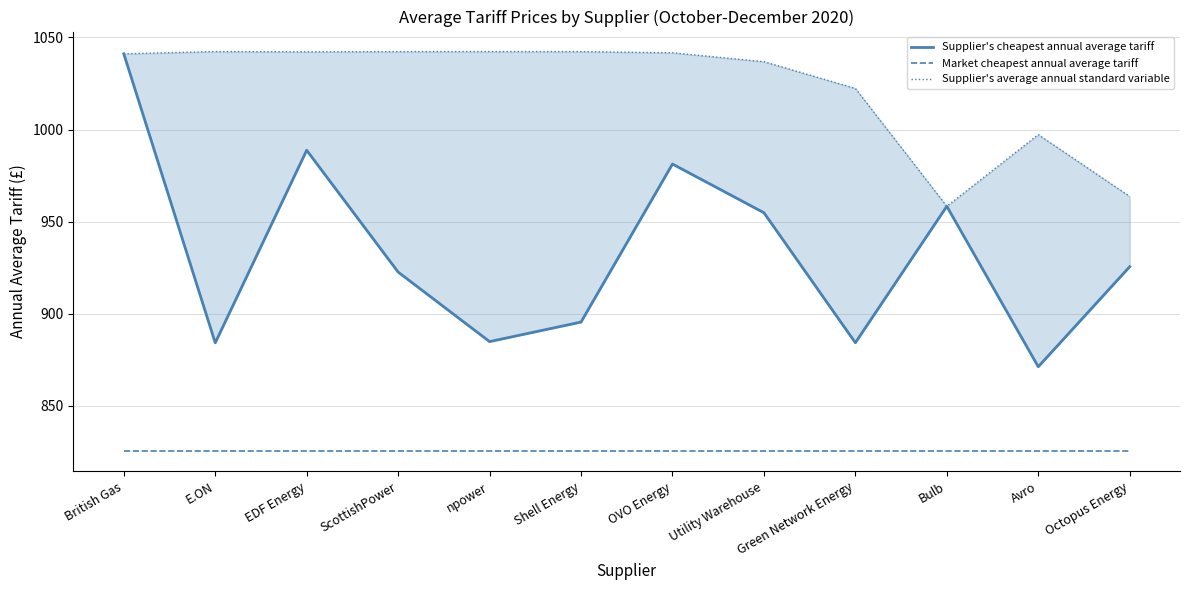

At how many categories does at least one series exceed 902?

12